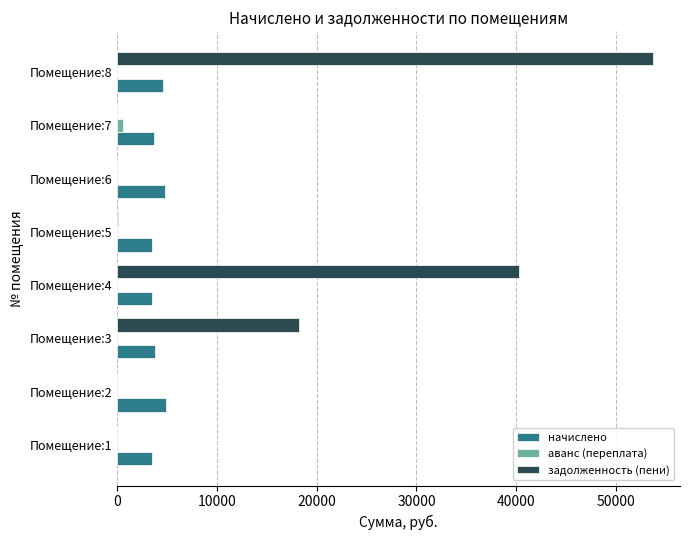

The value of задолженность (пени) at Помещение:7 is -34042.4. True or false?

False